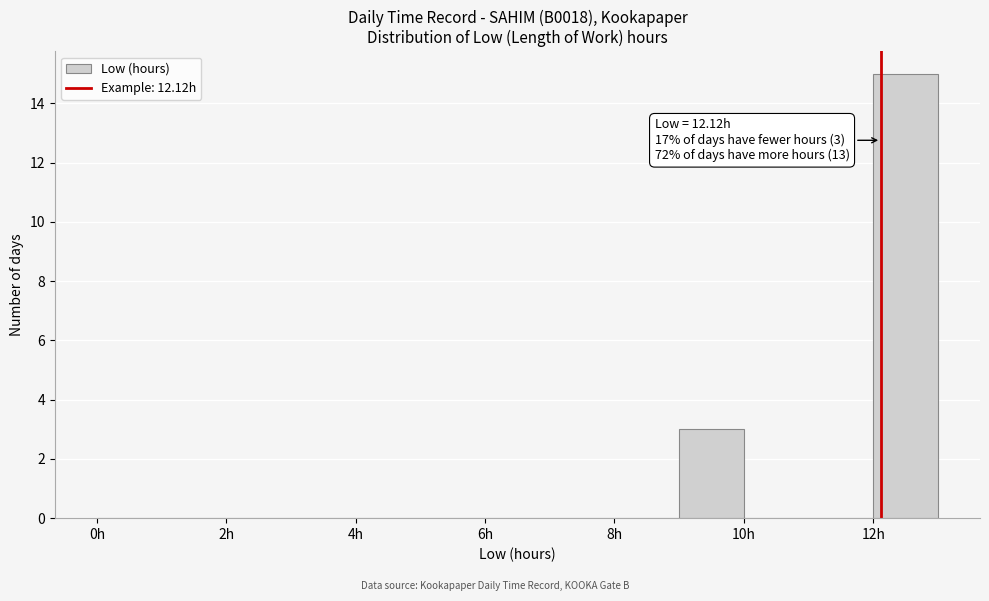

Which range on the x-axis has the tallest bar?

12 to 13